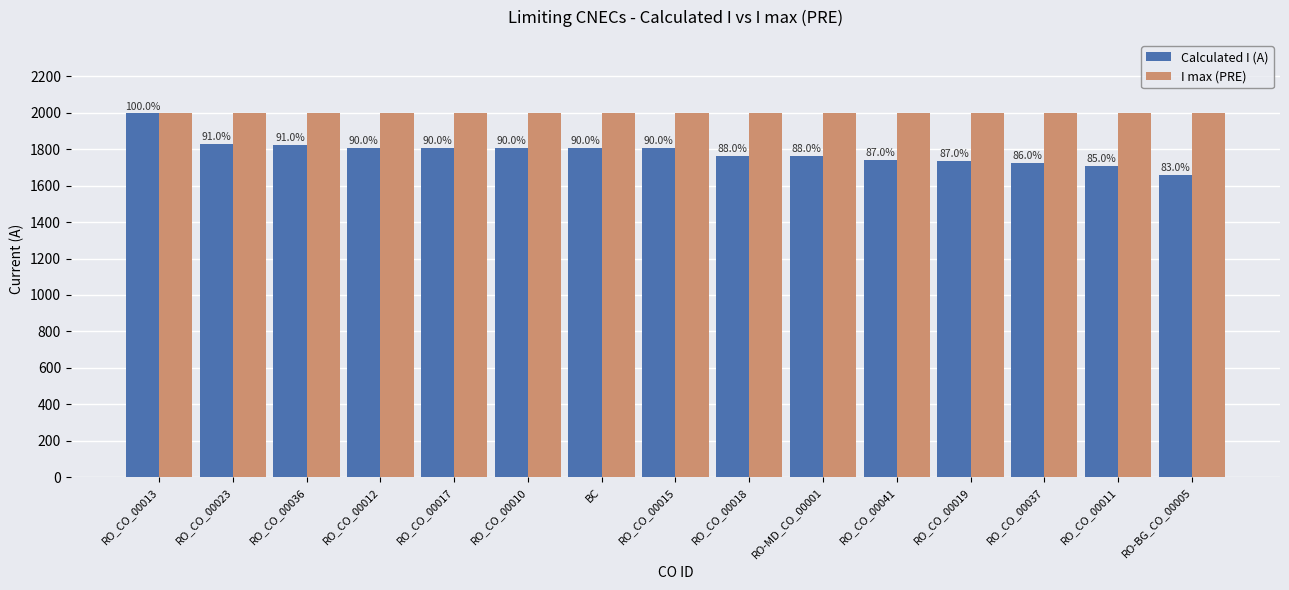

Which category has the highest value in the Calculated I (A) series?

RO_CO_00013